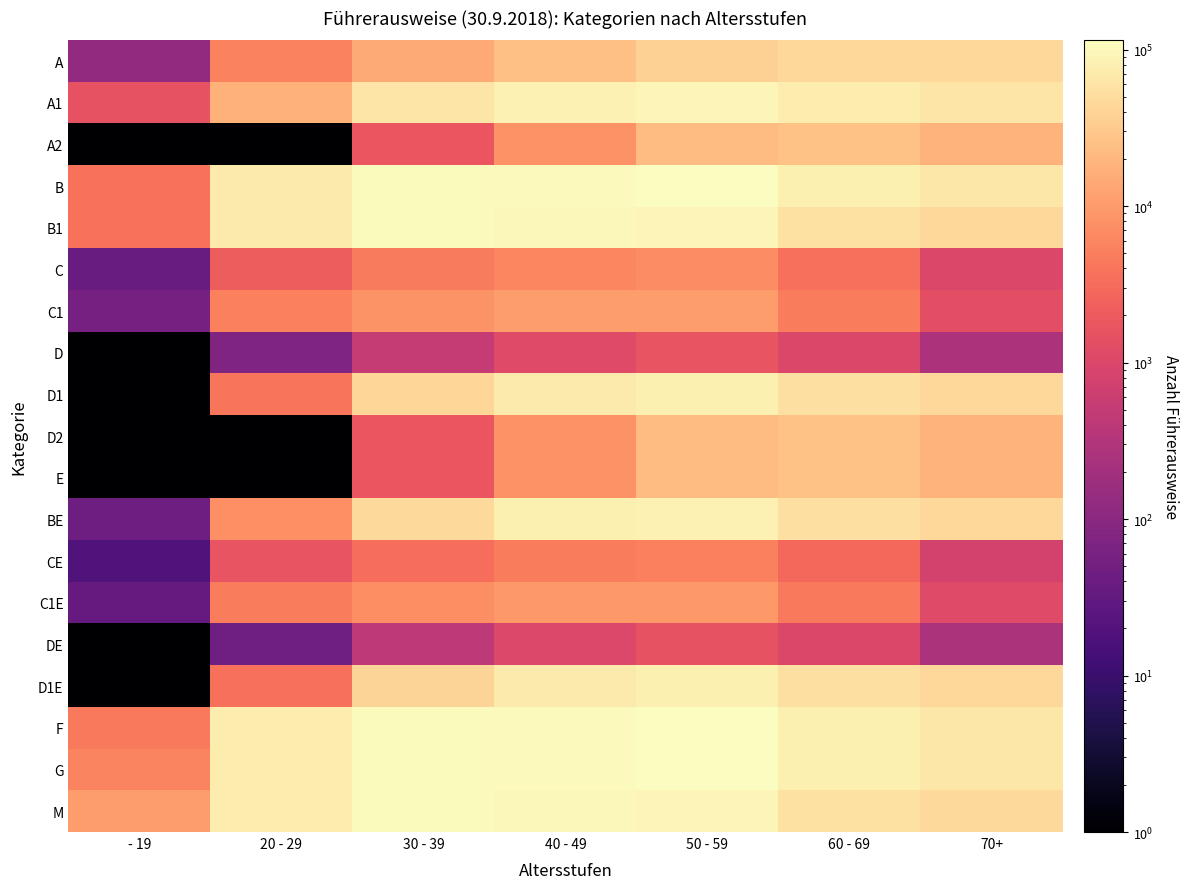

Rank the series by their maximum value, from lowest to highest.

DE, D, CE, C, C1E, C1, D2, E, A2, A, D1E, D1, BE, A1, B1, M, B, G, F